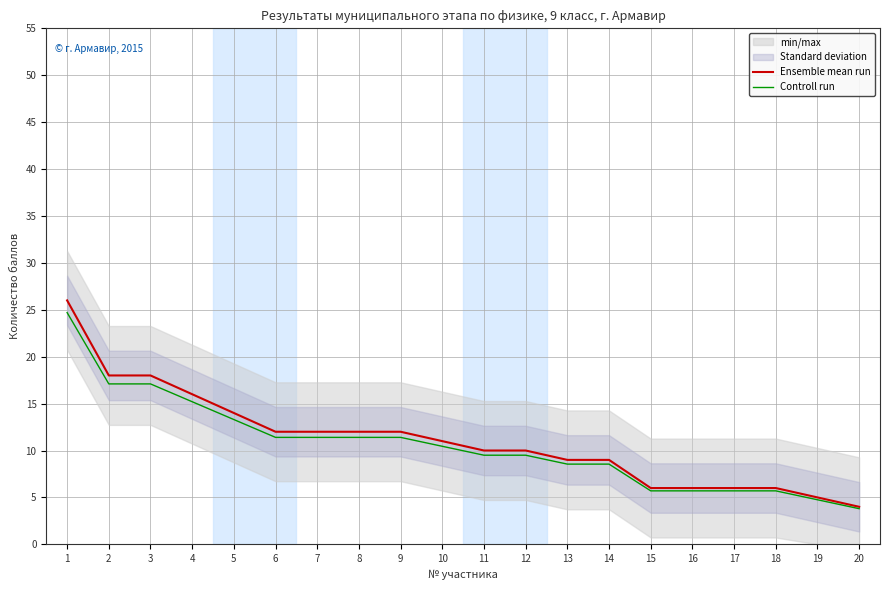

Is the value of Ensemble mean run at 10 greater than the value of Controll run at 13?

Yes